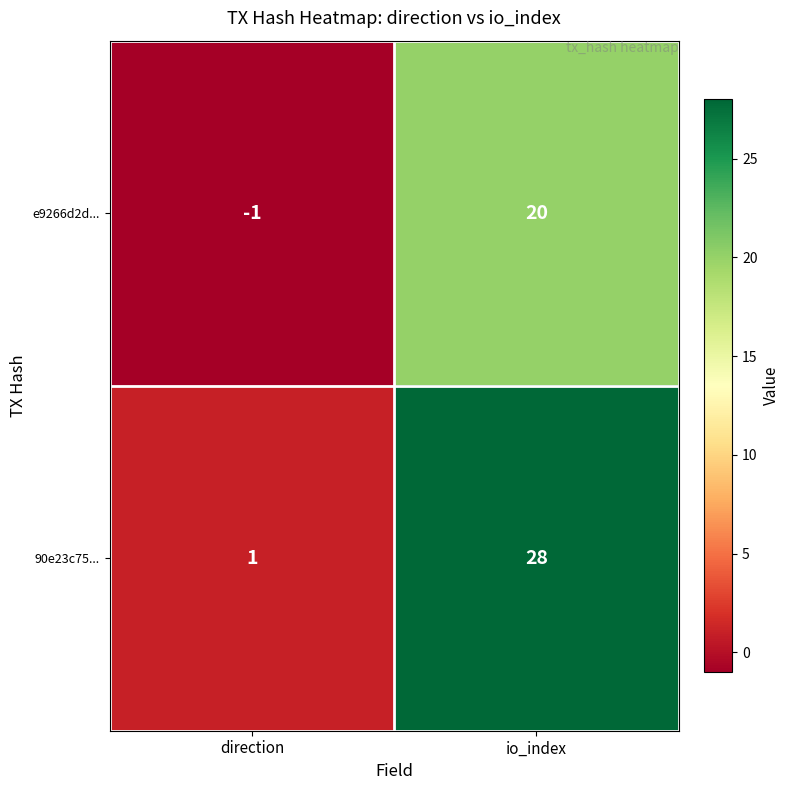

How many distinct data groups are displayed?

2